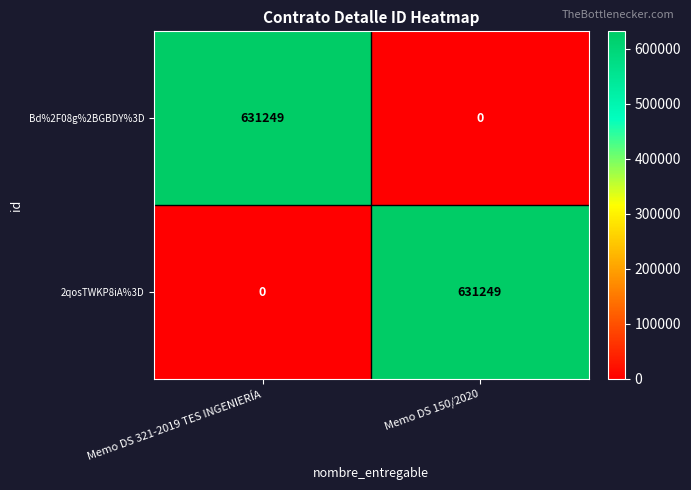

What is the spread (max minus min) of values at Memo DS 150/2020?

631249